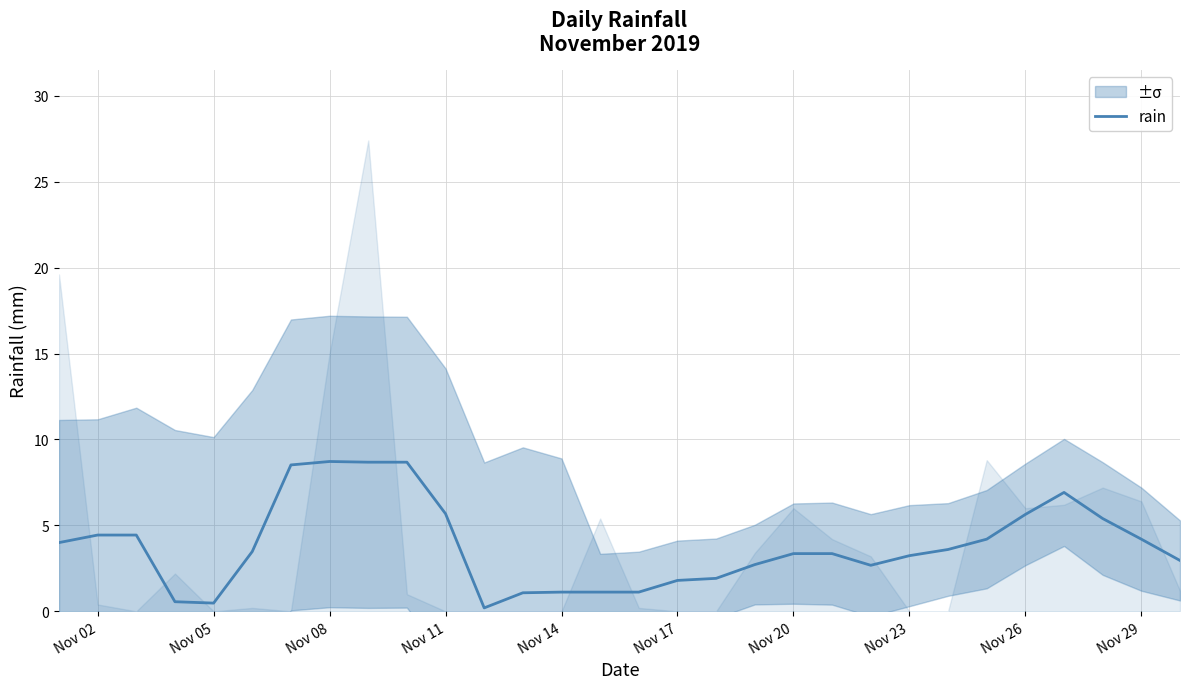

What is the highest value of the rain series?

8.7